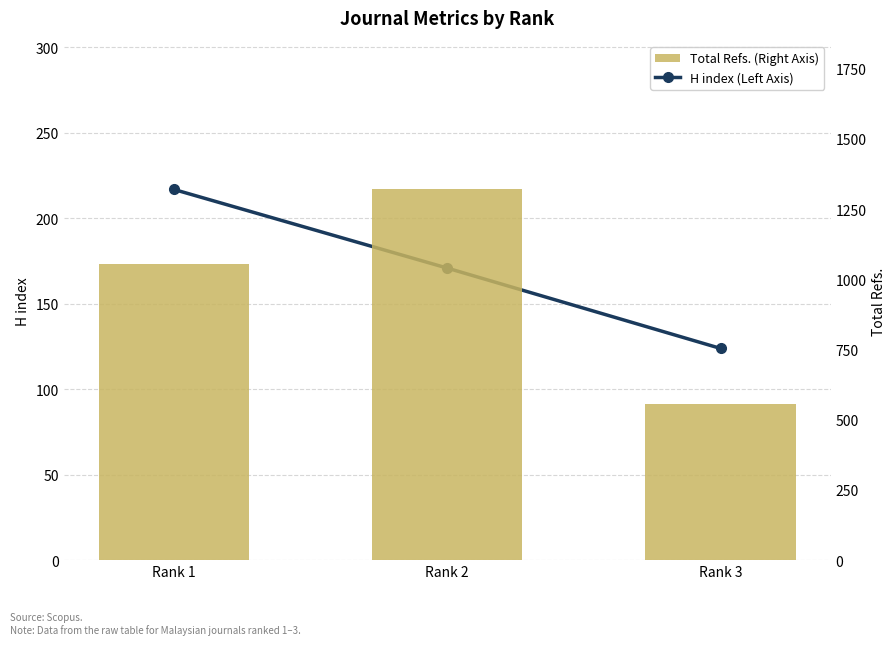

What is the total value across all series at Rank 1?

1273